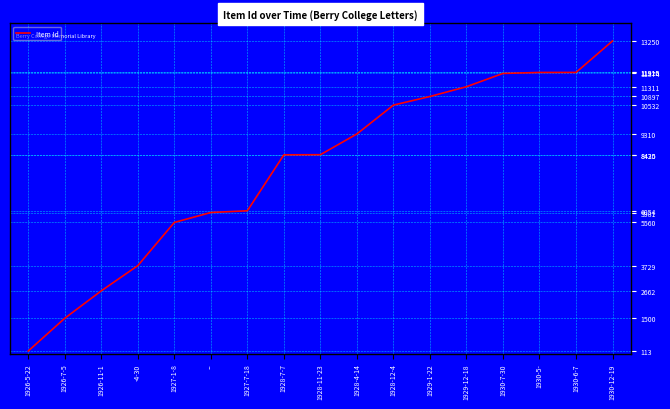

The value at 1930-7-30 is 15619. True or false?

False